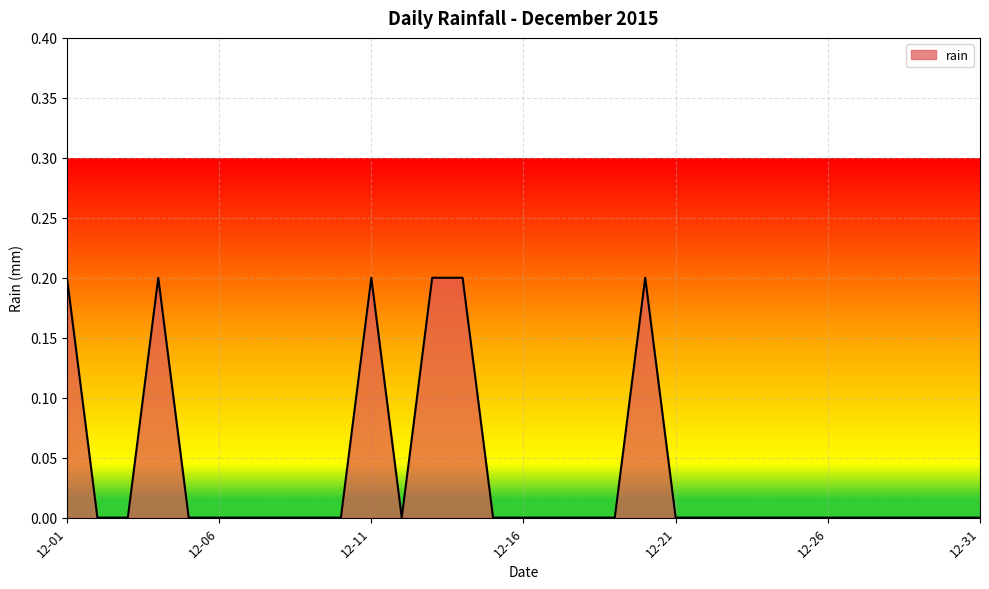

How many lines are shown in the chart?

1